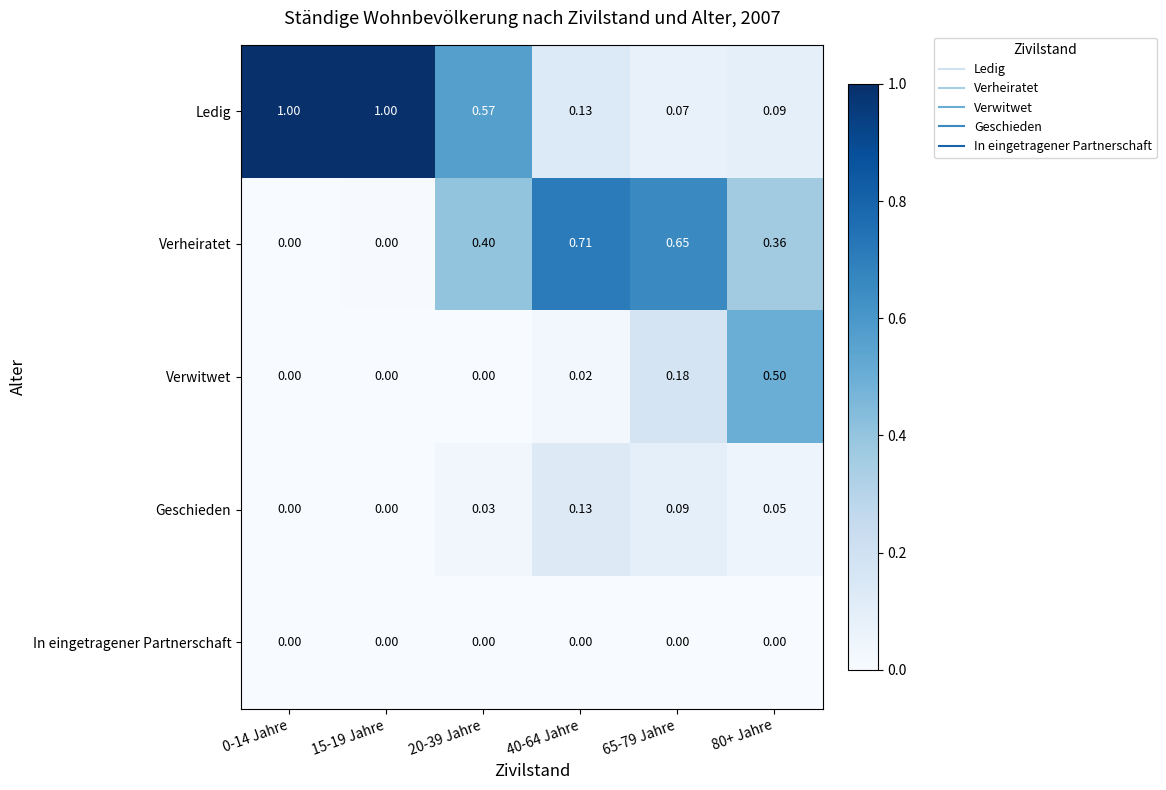

Between 15-19 Jahre and 40-64 Jahre, which series saw the biggest shift?

Ledig